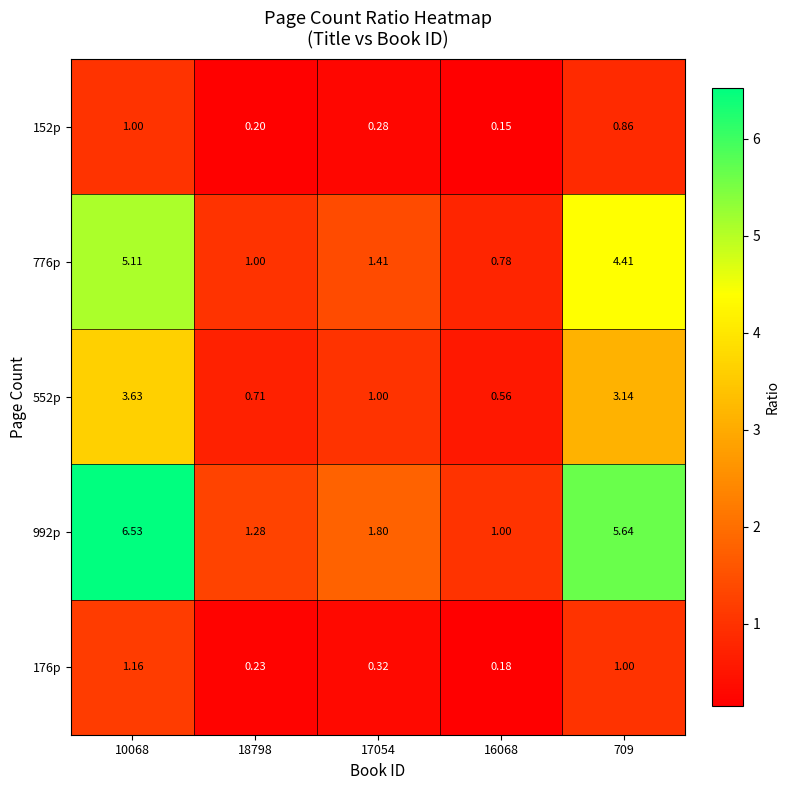

How many distinct data groups are displayed?

5